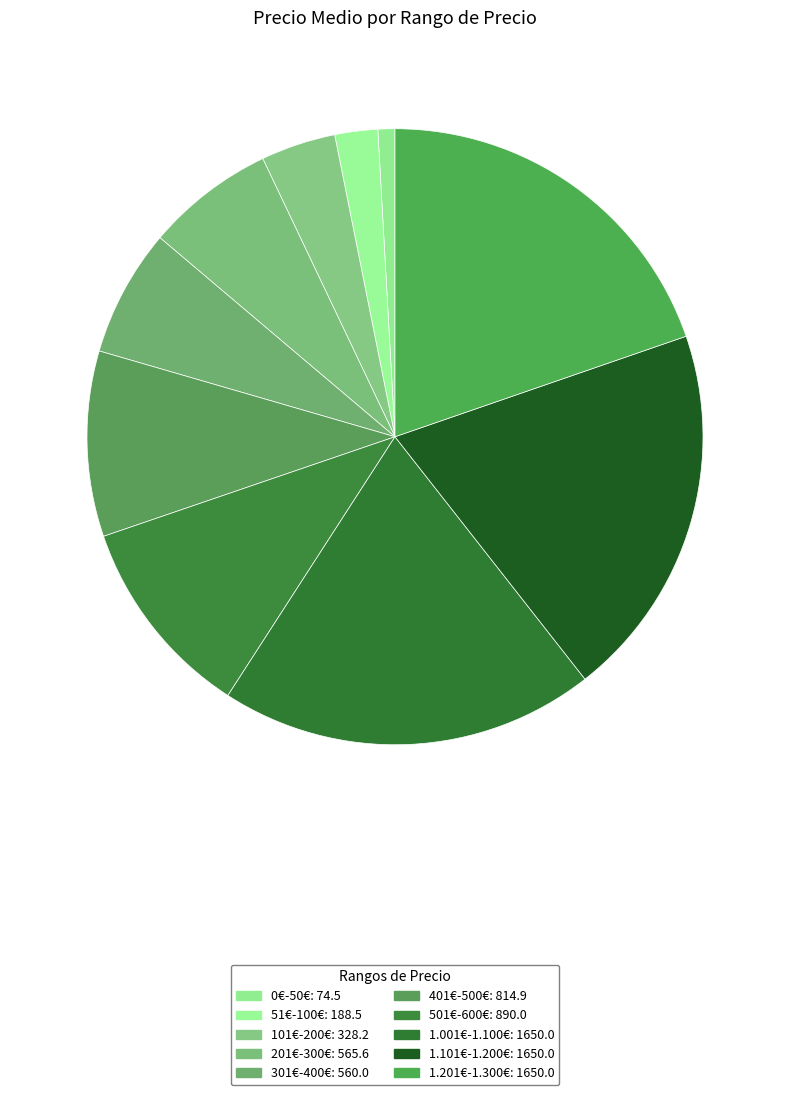

Count the number of slices in the pie.

10